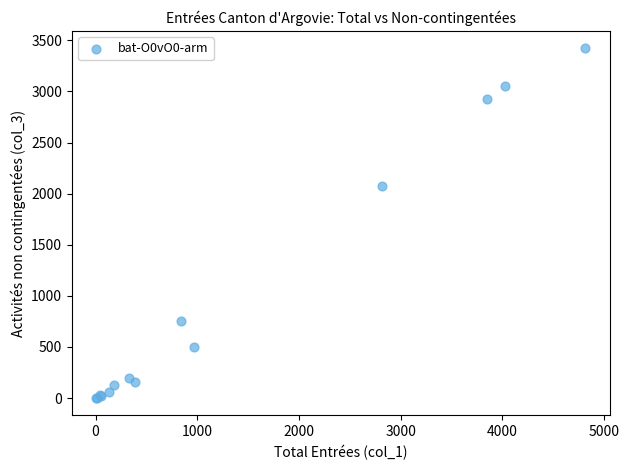

What Y value in the scatter plot is closest to 1711?

2077